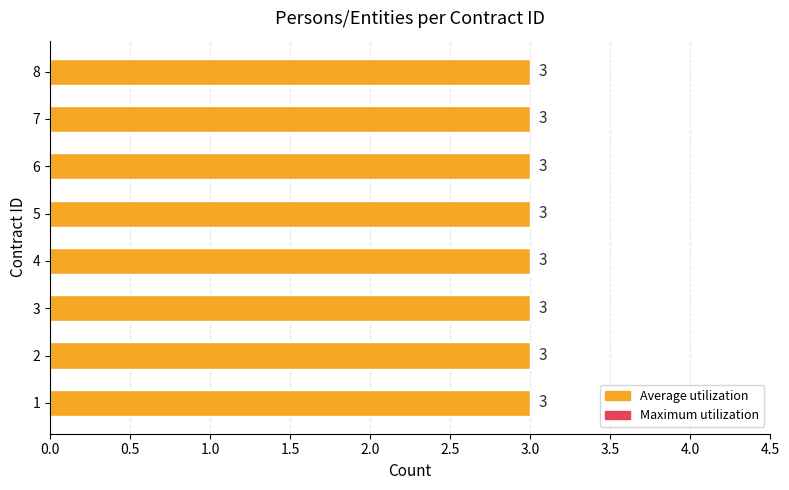

How many data points does each series have?

8